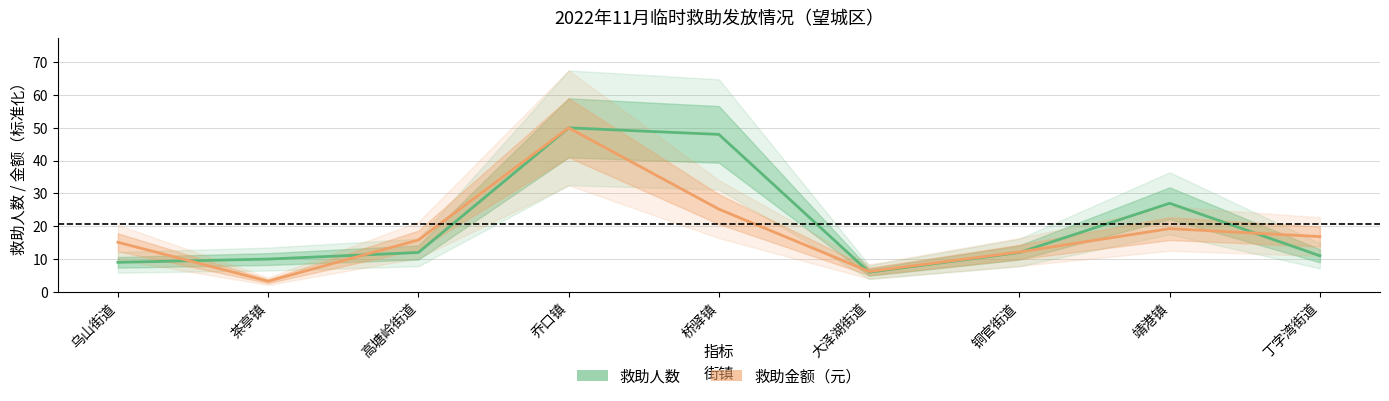

Where do 救助人数 and 救助金额（元） first cross each other?

乌山街道 and 茶亭镇